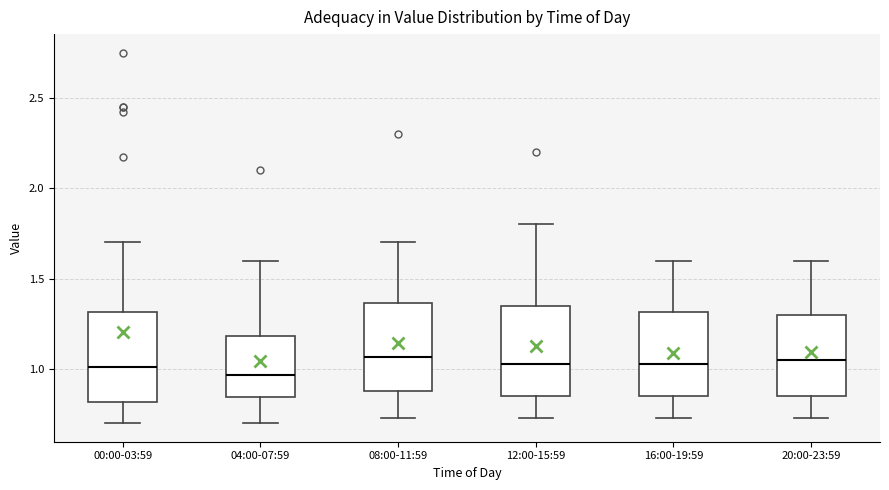

Reading left to right, transcribe this box plot: for each box, give where its median line is, the range the box spans, and where its two whiskers end, as read against the y-axis. The values are not printed on the chart, so give them approximately, as read against the axis.

00:00-03:59: median 1.00, box 0.80 to 1.30, whiskers 0.70 to 1.70
04:00-07:59: median 0.95, box 0.85 to 1.20, whiskers 0.70 to 1.60
08:00-11:59: median 1.05, box 0.90 to 1.35, whiskers 0.75 to 1.70
12:00-15:59: median 1.05, box 0.85 to 1.35, whiskers 0.75 to 1.80
16:00-19:59: median 1.05, box 0.85 to 1.30, whiskers 0.75 to 1.60
20:00-23:59: median 1.05, box 0.85 to 1.30, whiskers 0.75 to 1.60